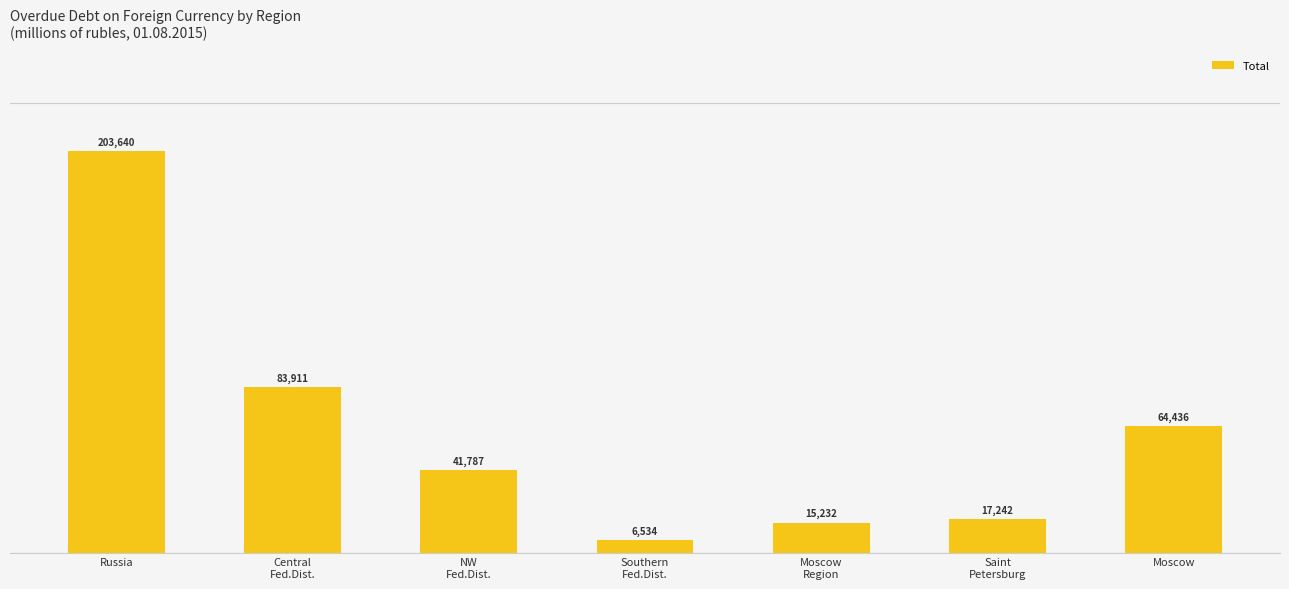

What position from the right is Central
Fed.Dist.?

6